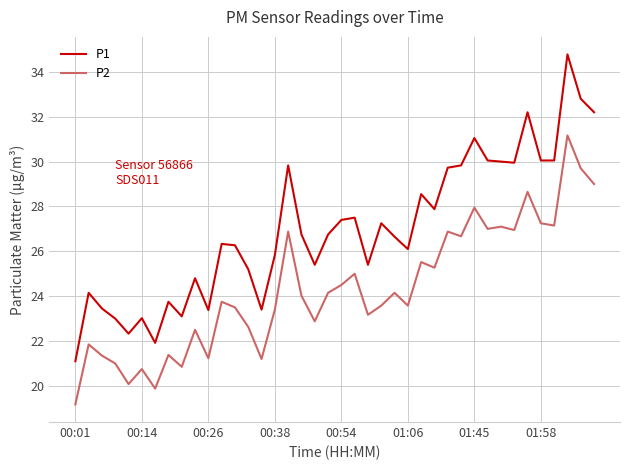

Which series has the widest spread of values?

P1